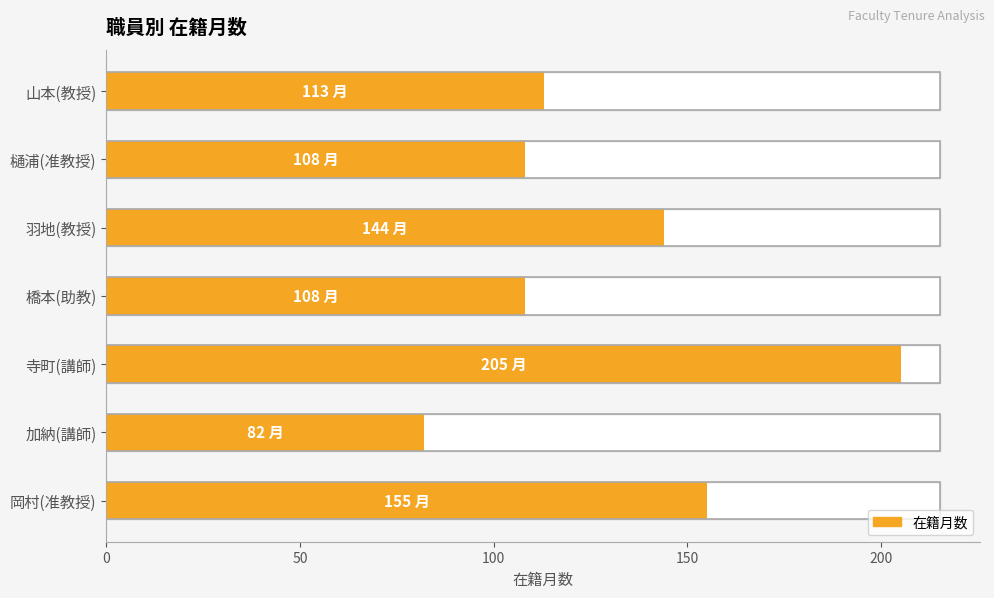

Reading bottom to top, transcribe all the data shown in this chart.

155	82	205	108	144	108	113